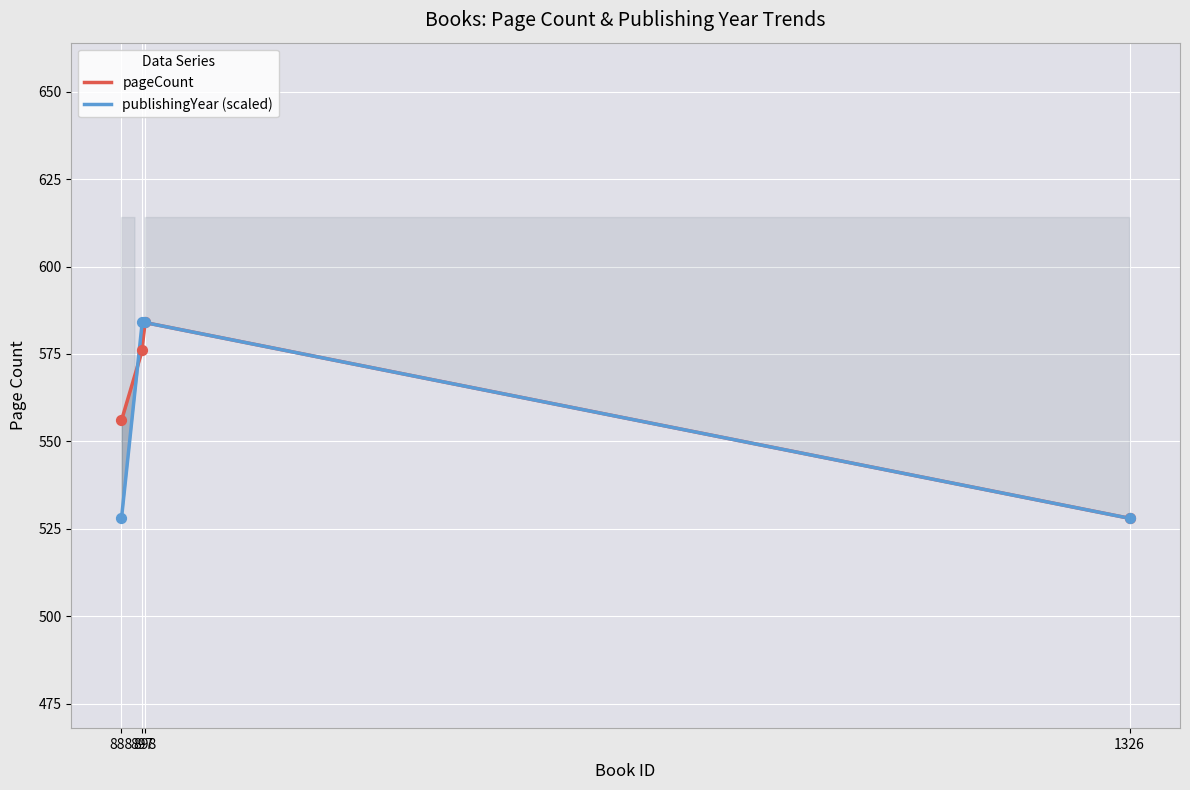

Which series contains the highest Y value?

pageCount